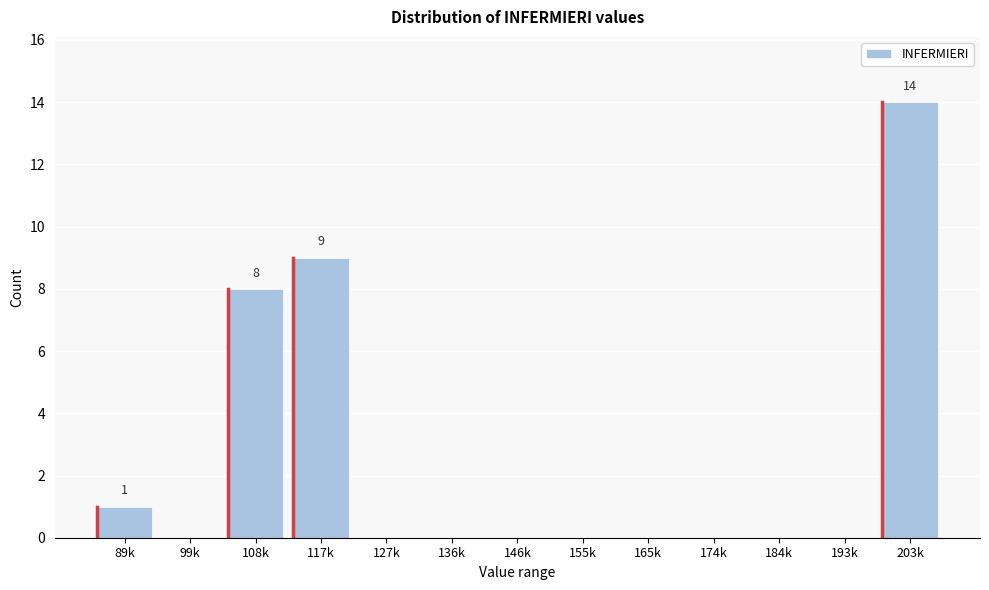

Reading left to right, transcribe all the data shown in this chart.

89k=1	99k=0	108k=8	117k=9	127k=0	136k=0	146k=0	155k=0	165k=0	174k=0	184k=0	193k=0	203k=14